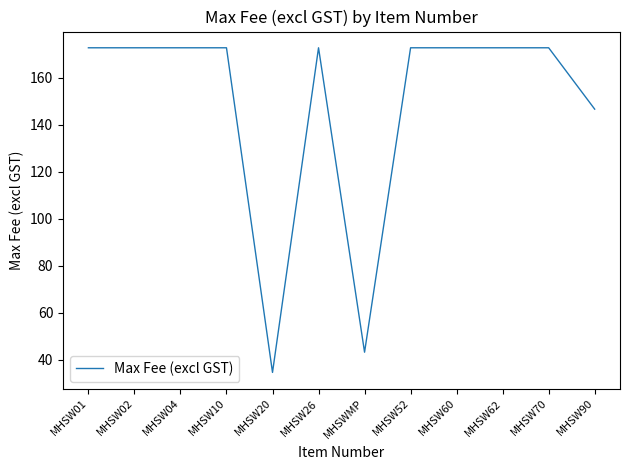

Reading left to right, list all the values displayed in this chart.

MHSW01=172.7	MHSW02=172.7	MHSW04=172.7	MHSW10=172.7	MHSW20=34.6	MHSW26=172.7	MHSWMP=43.2	MHSW52=172.7	MHSW60=172.7	MHSW62=172.7	MHSW70=172.7	MHSW90=146.6